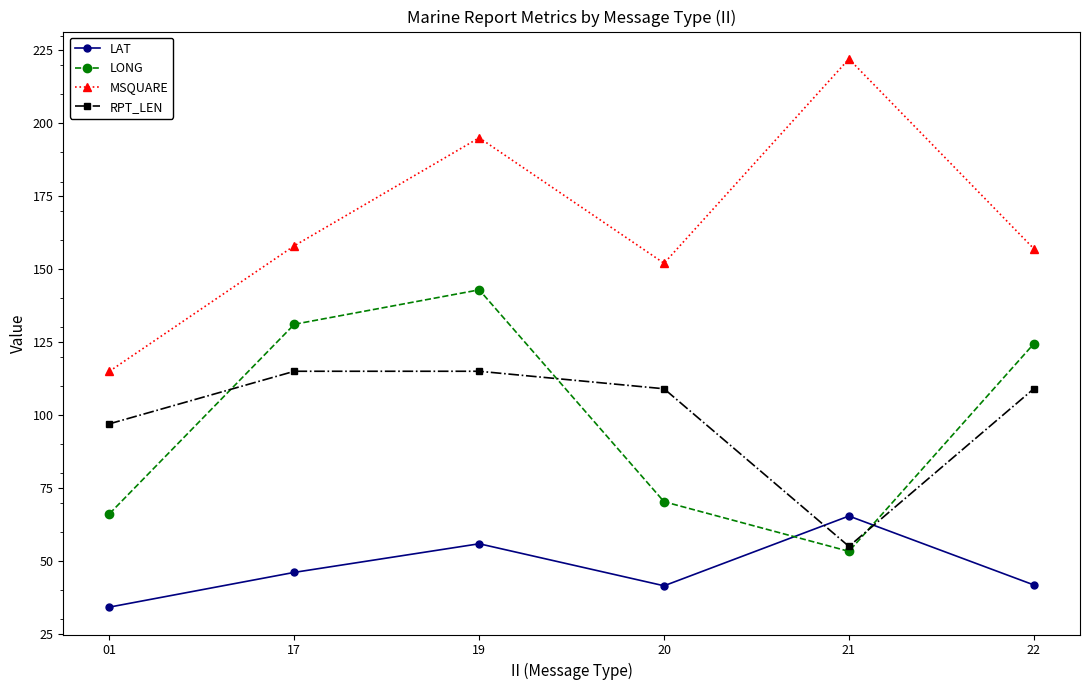

Which series has the largest range (max minus min)?

MSQUARE